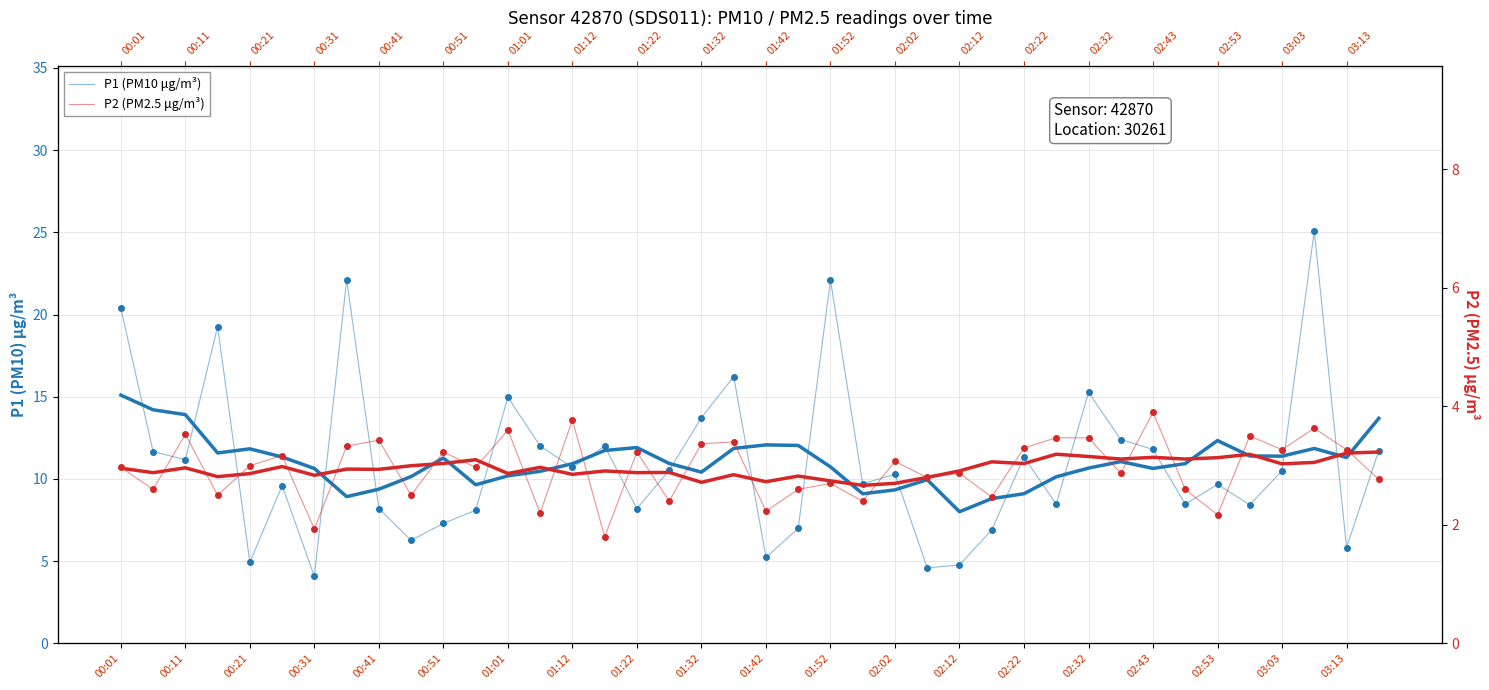

True or false: P2 (PM2.5) and P1 (PM10) cross at least once.

False